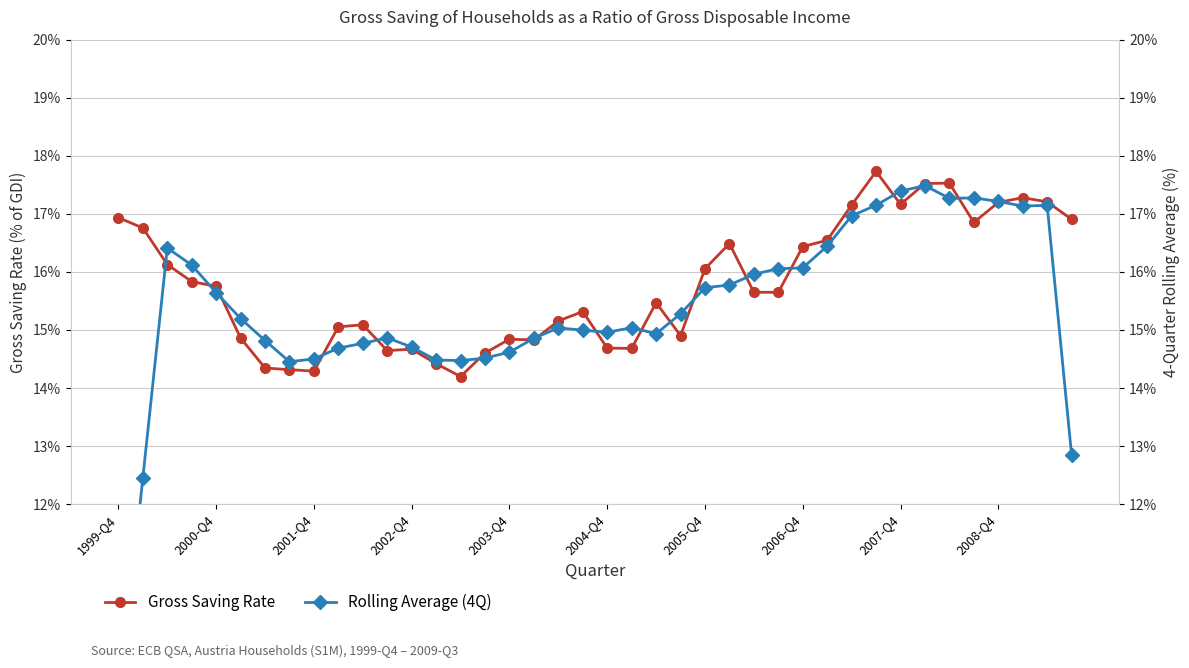

Rank the series at 37 from lowest to highest value.

Rolling Average (4Q), Gross Saving Rate